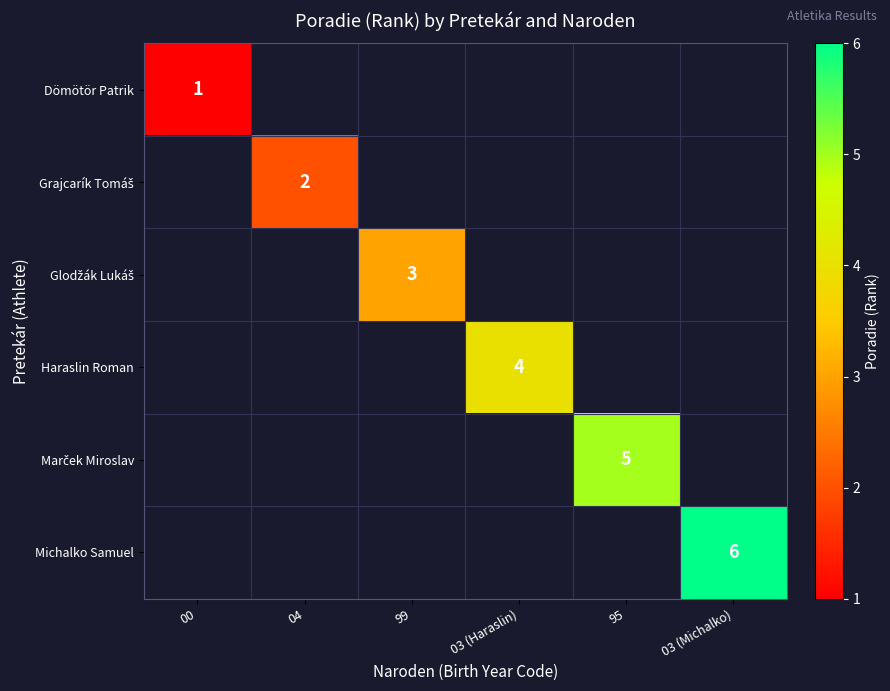

At which label does Dömötör Patrik reach its minimum?

00